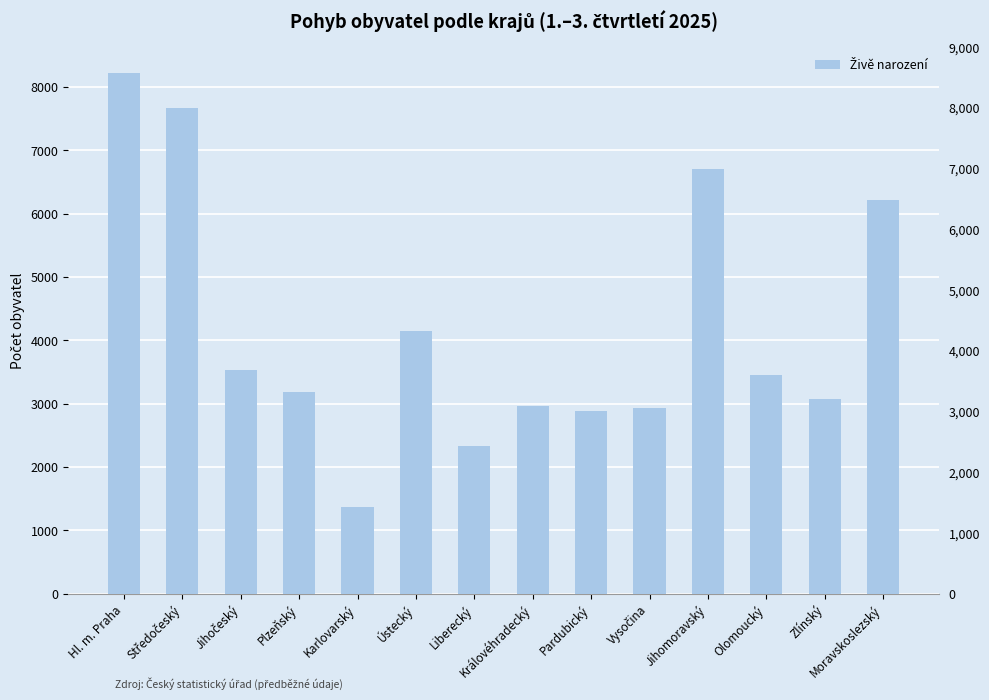

What is the difference between the maximum and minimum values?

6853